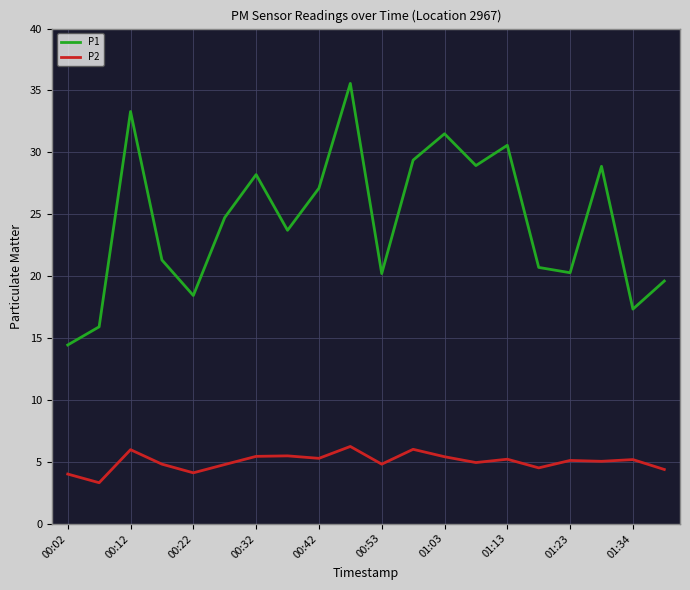

What is the greatest value displayed?

35.6